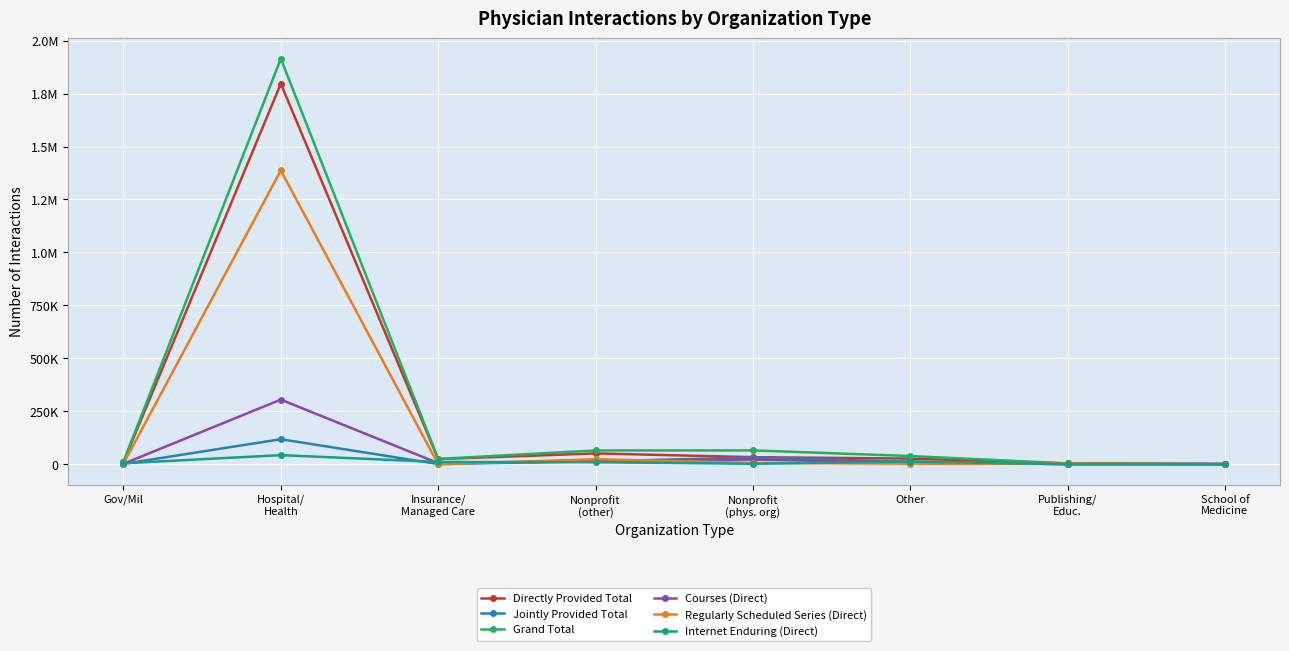

Rank the categories by Internet Enduring (Direct) value from lowest to highest.

Publishing/
Educ., School of
Medicine, Nonprofit
(phys. org), Gov/Mil, Nonprofit
(other), Insurance/
Managed Care, Other, Hospital/
Health